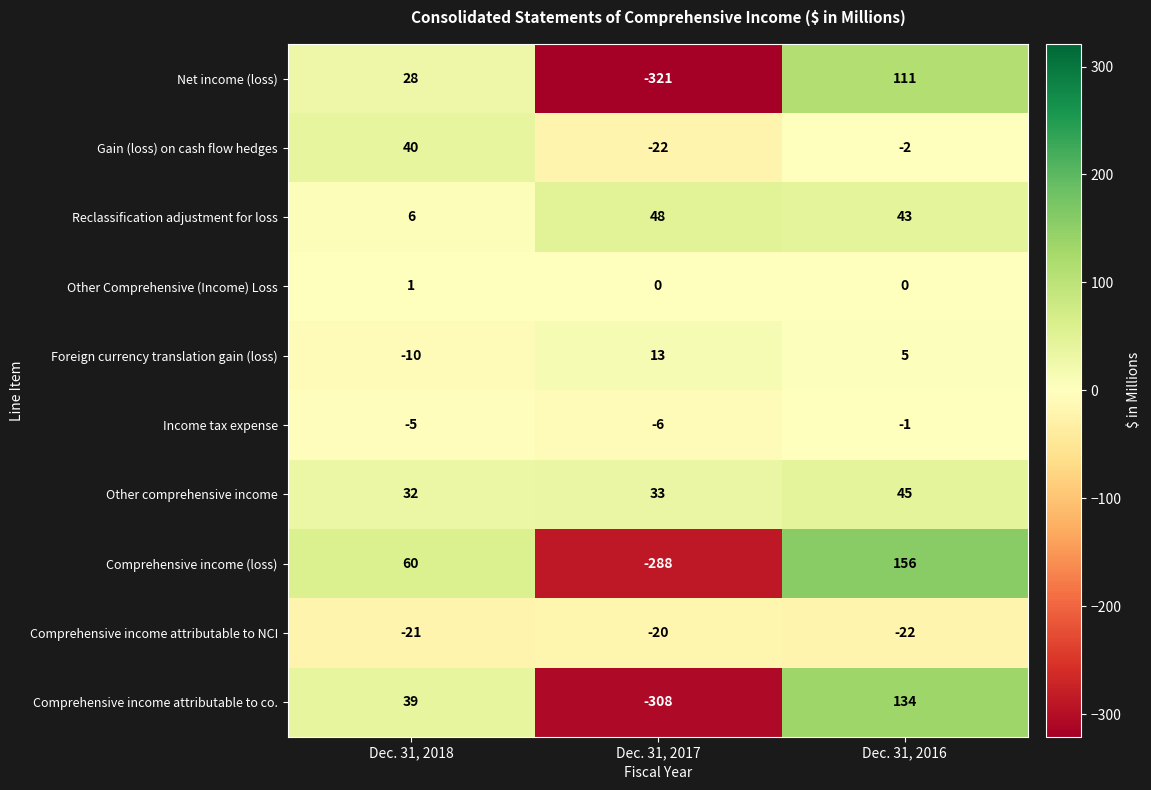

How many Foreign currency translation gain (loss) values are between -10 and 13?

3